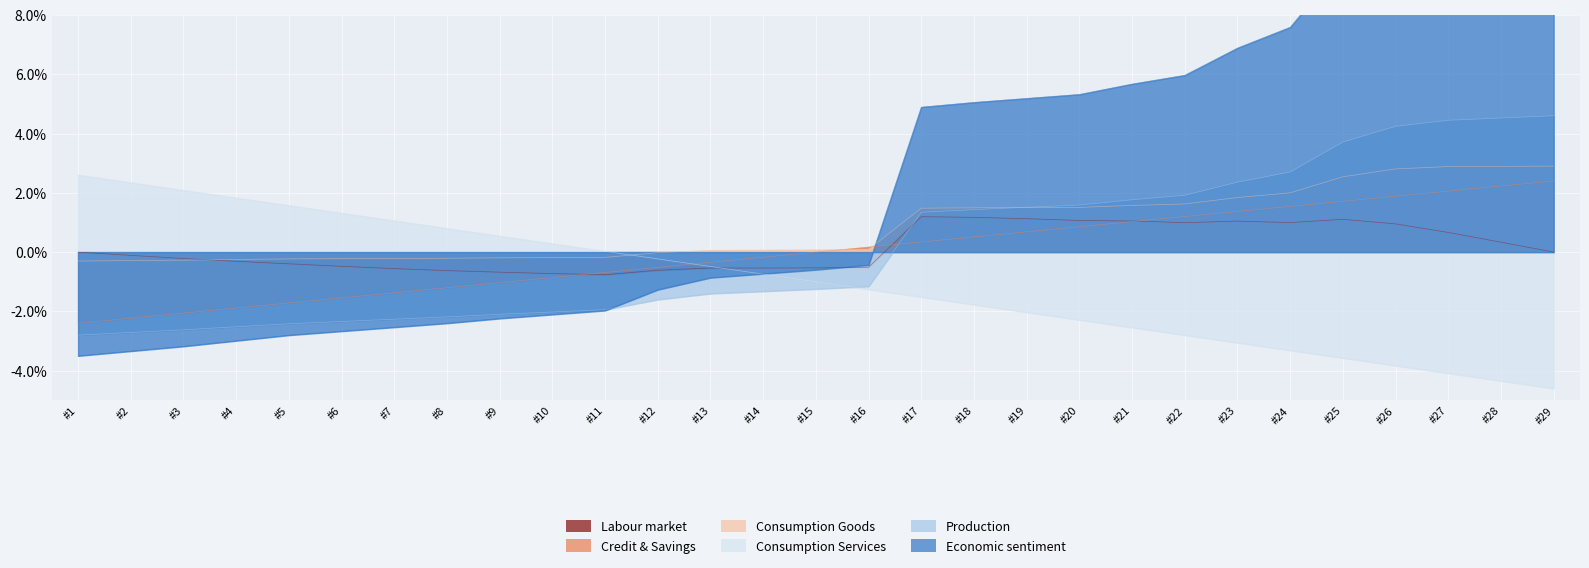

What is the difference between the Economic sentiment values at #1 and #16?

3.9